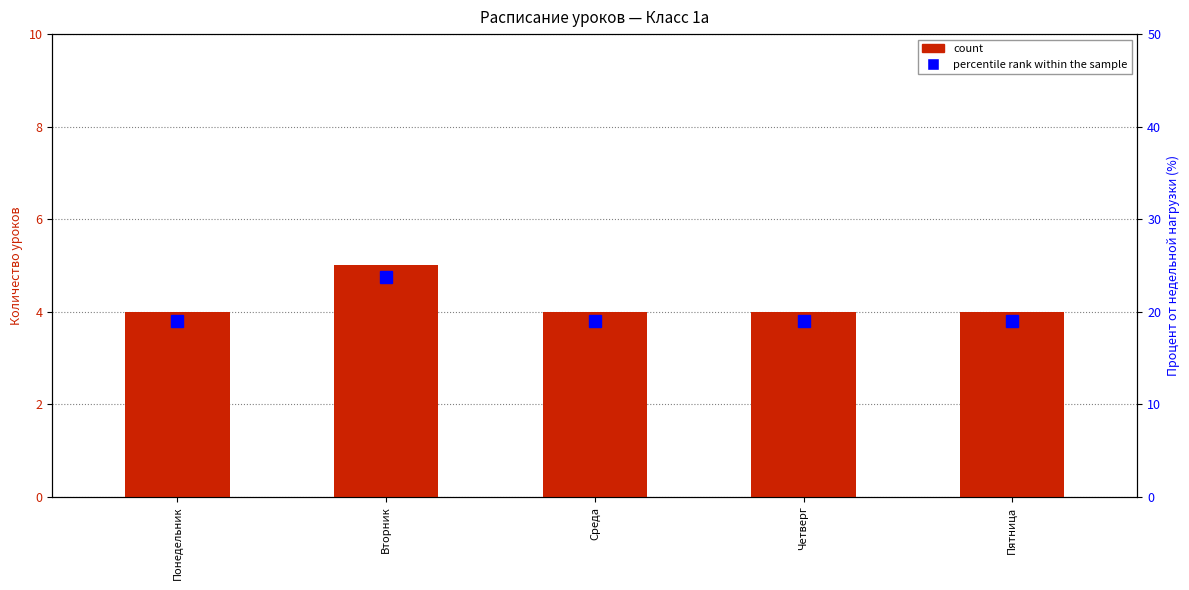

Are the bars horizontal?

No